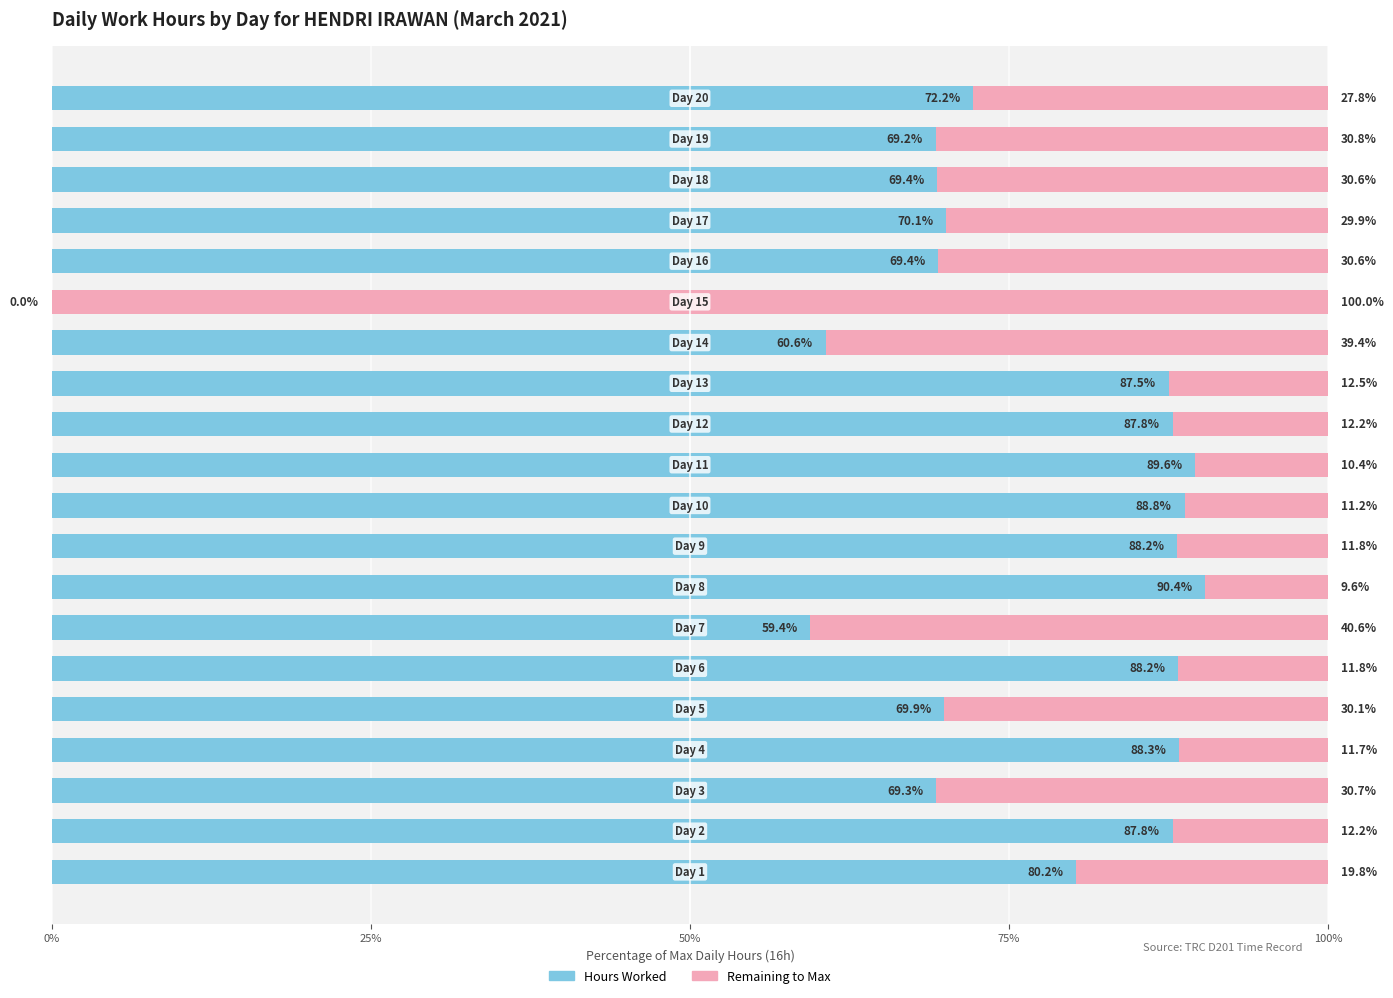

What is the maximum value for Hours Worked?

90.4